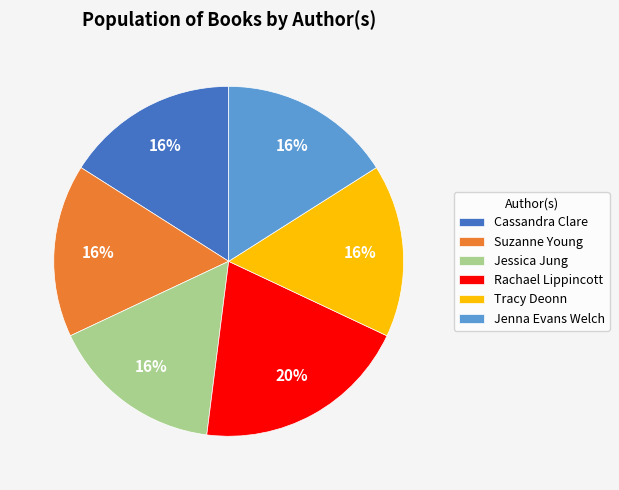

Approximately how many times larger is the value at Jessica Jung compared to Jenna Evans Welch?

1.0